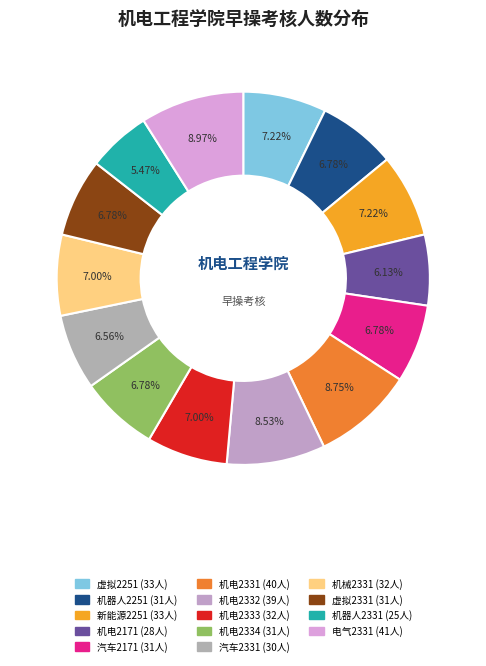

How many segments does this pie chart have?

14